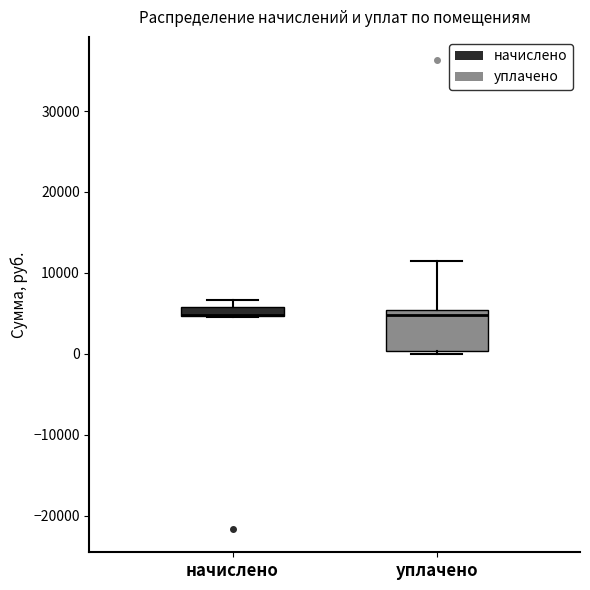

Where is the upper edge of the box for начислено on the y-axis? The values are not printed on the chart, so give them approximately, as read against the axis.

6000